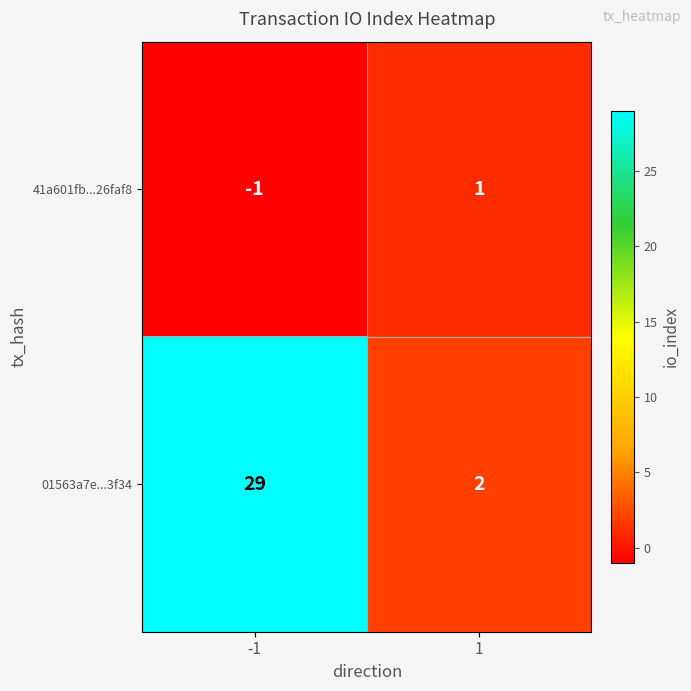

Between -1 and 1, which series saw the biggest shift?

01563a7e...3f34